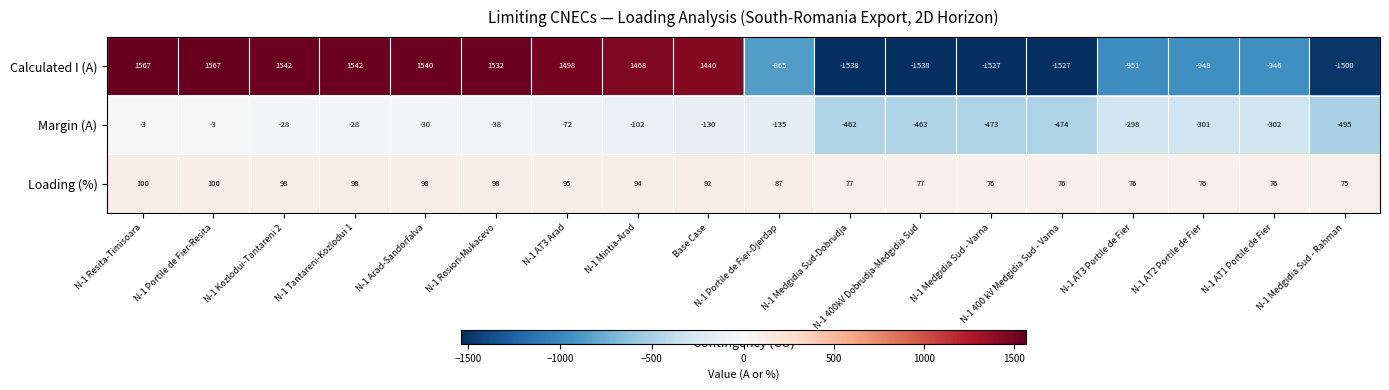

What is the maximum value shown in the chart?

1567